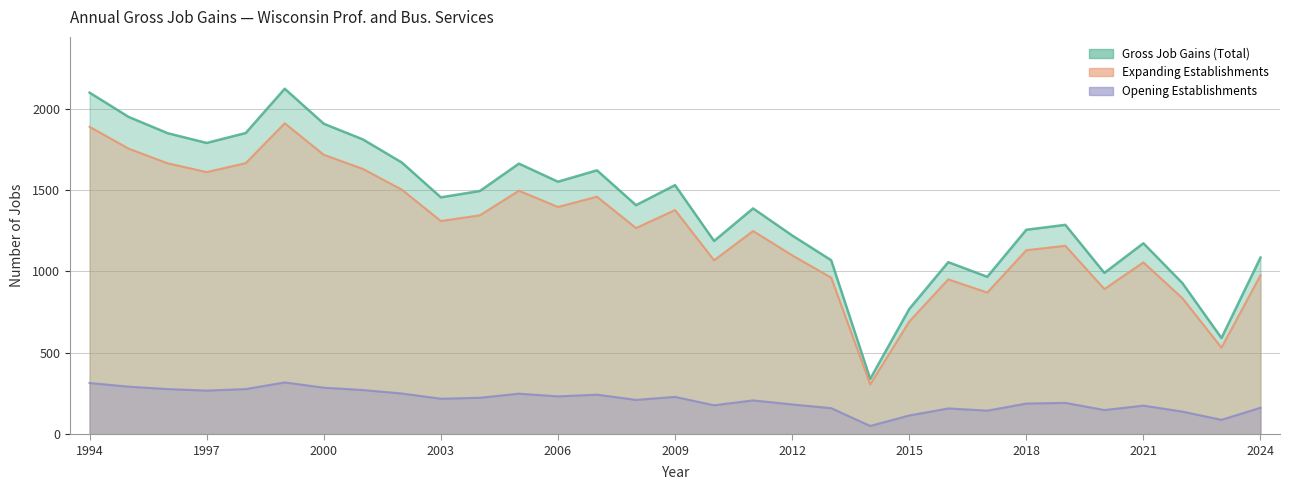

At which category does Gross Job Gains (Total) reach its first local peak?

1999